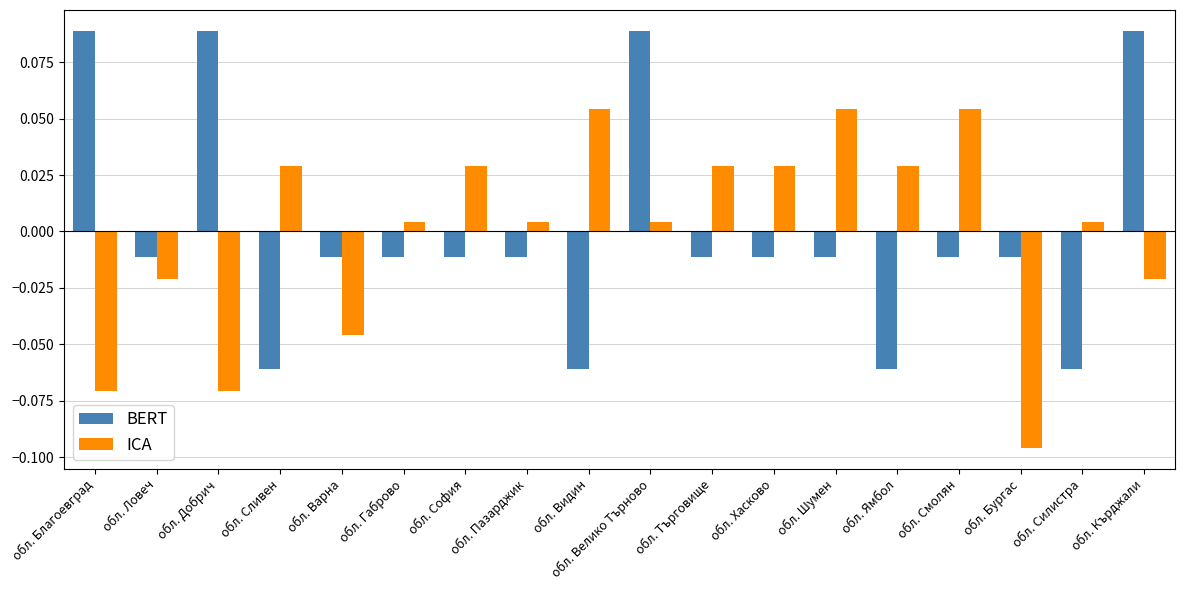

Which label corresponds to the smallest value in the chart?

обл. Бургас